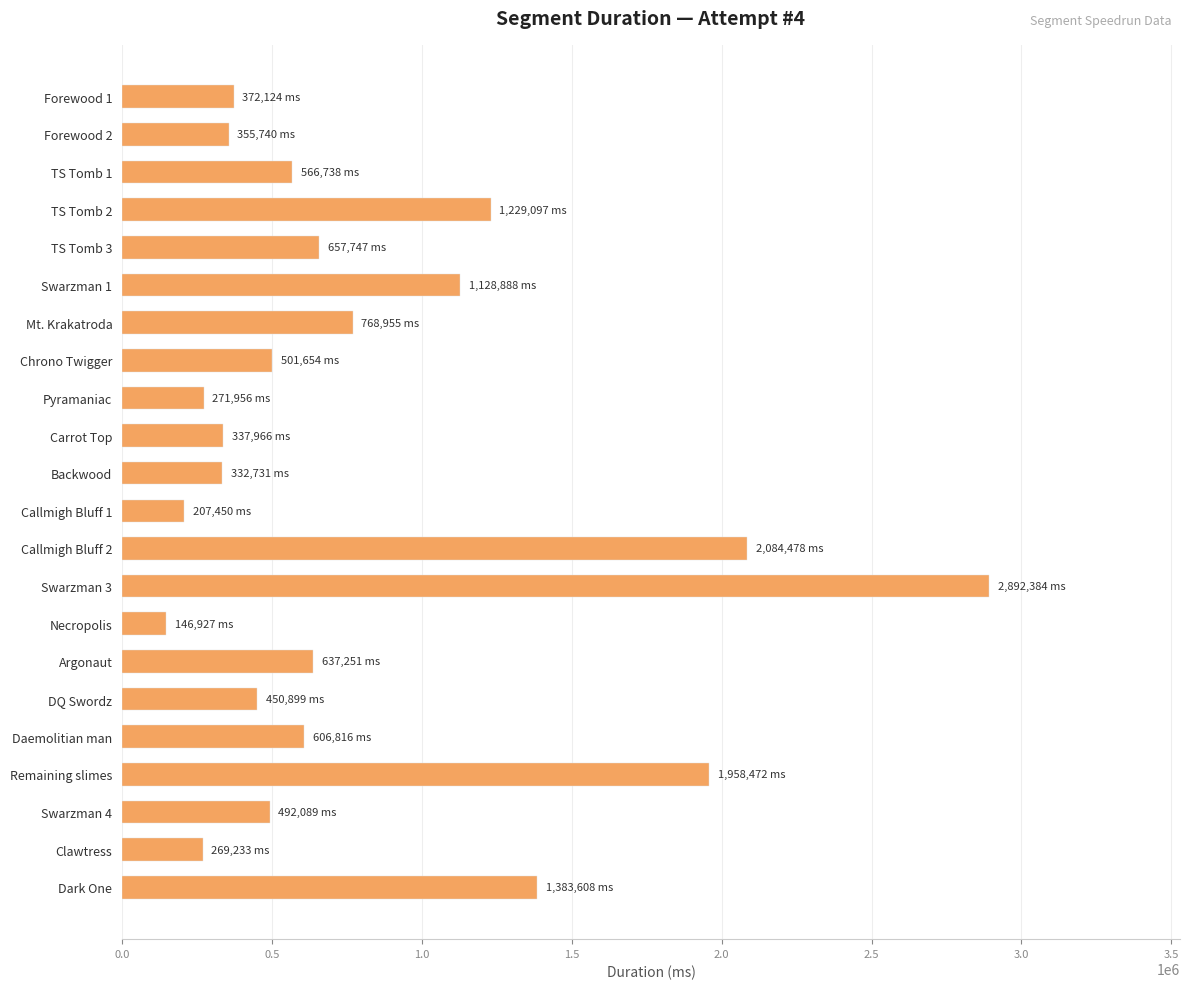

Where is the data nearest to the value 1519655?

Dark One